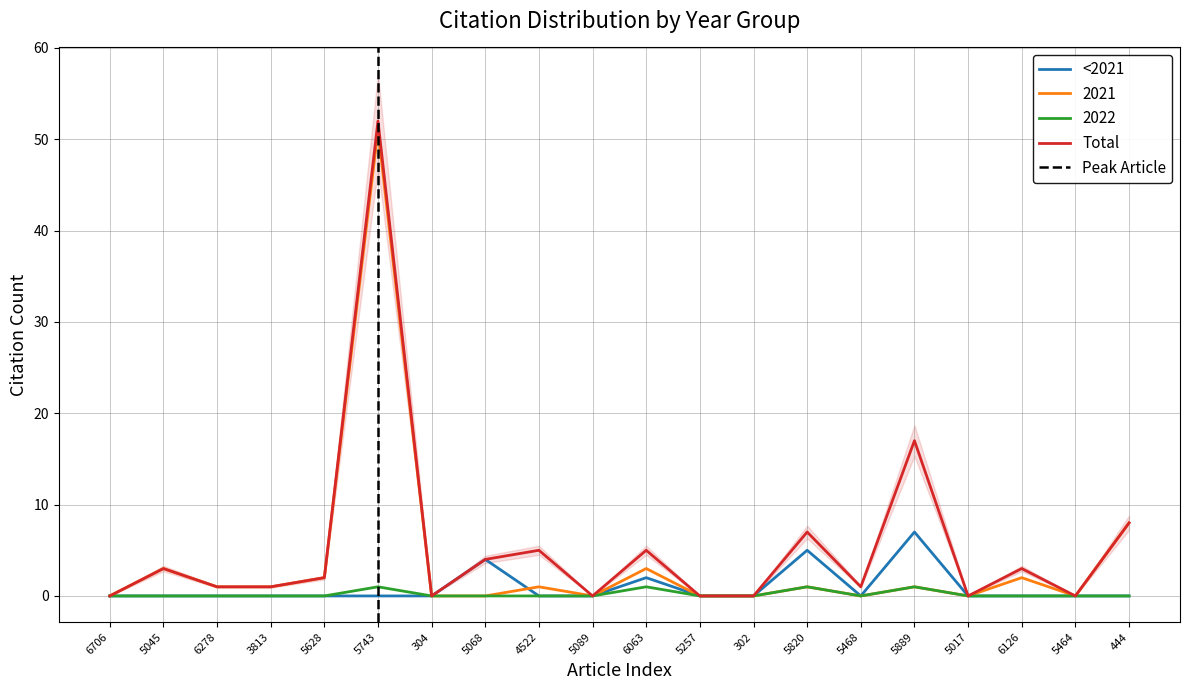

In Total, how many points are higher than both neighbors (excluding endpoints)?

7